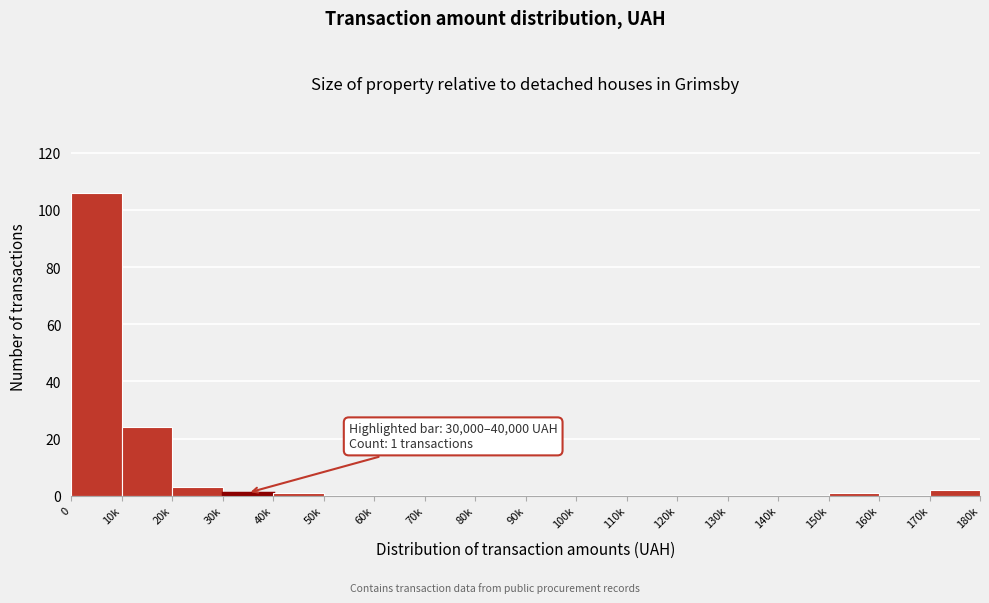

Reading left to right, extract all data points from this chart.

0=106	10k=24	20k=3	30k=1	40k=1	50k=0	60k=0	70k=0	80k=0	90k=0	100k=0	110k=0	120k=0	130k=0	140k=0	150k=1	160k=0	170k=2